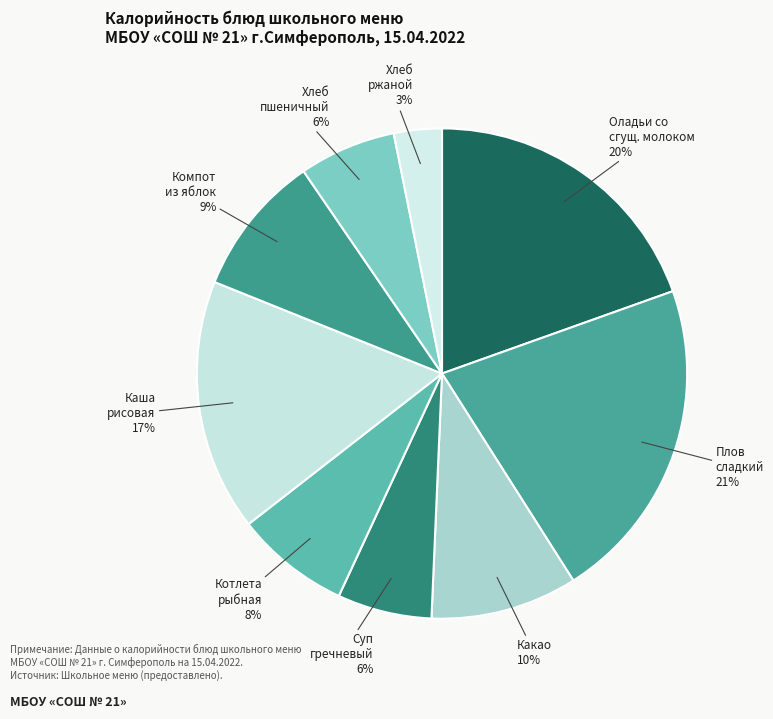

What is the smallest slice in the pie chart?

Хлеб ржаной